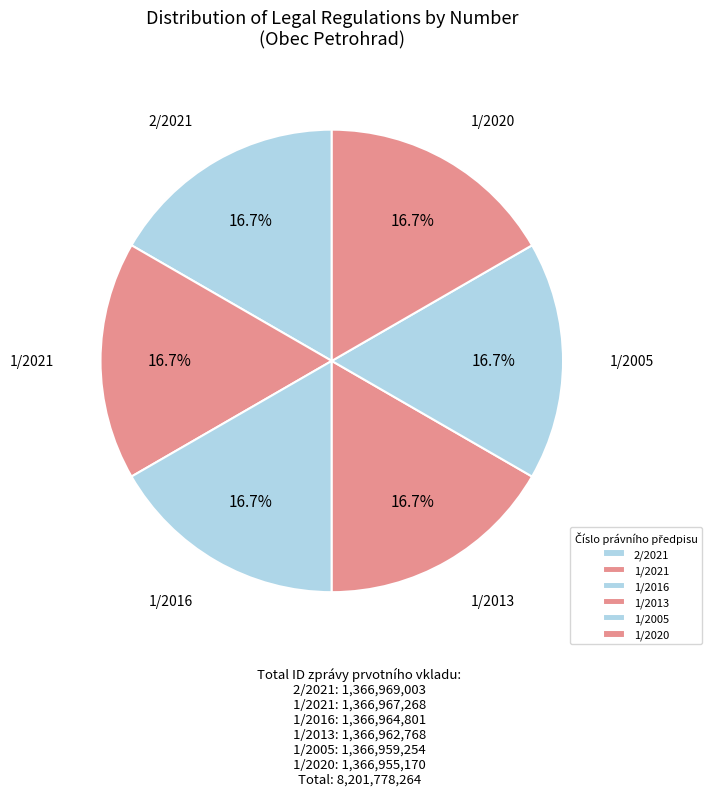

To the nearest percent, what is the combined percentage of 1/2016 and 1/2021?

33%